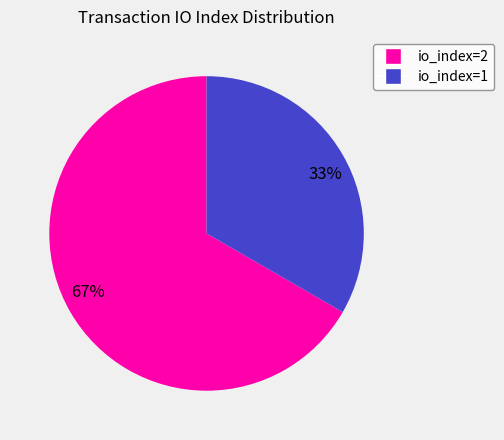

Between 67% and 33%, which is larger?

67%